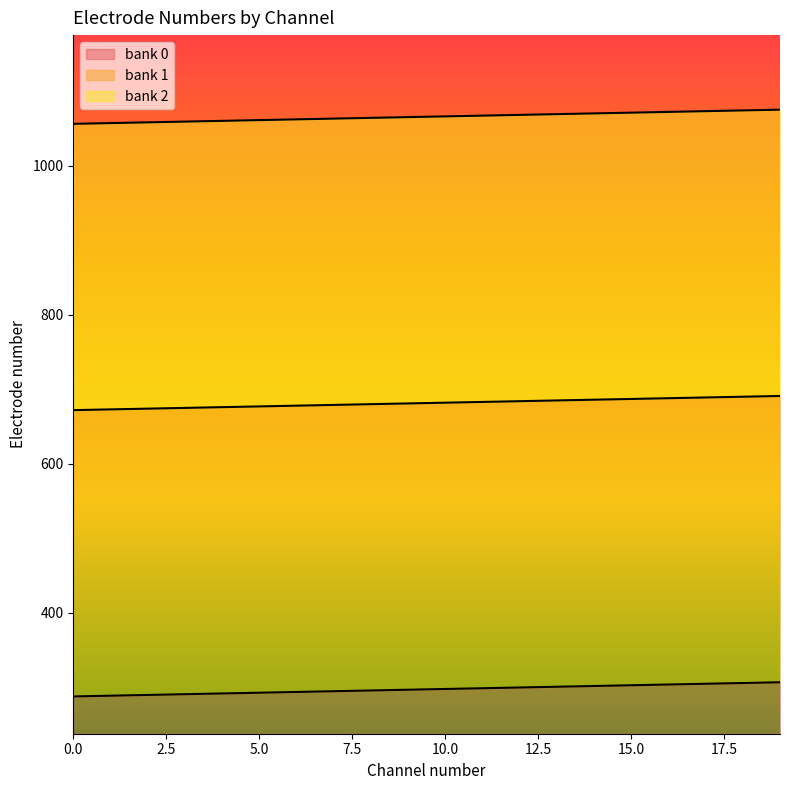

Between 6 and 13, which series saw the biggest shift?

bank 0